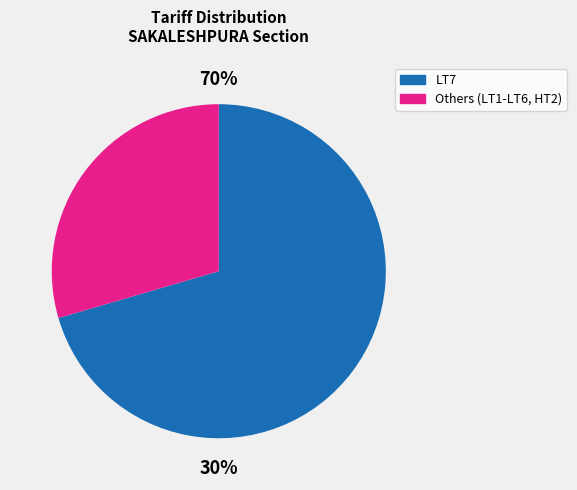

Does LT7 account for over 50% of the chart?

Yes